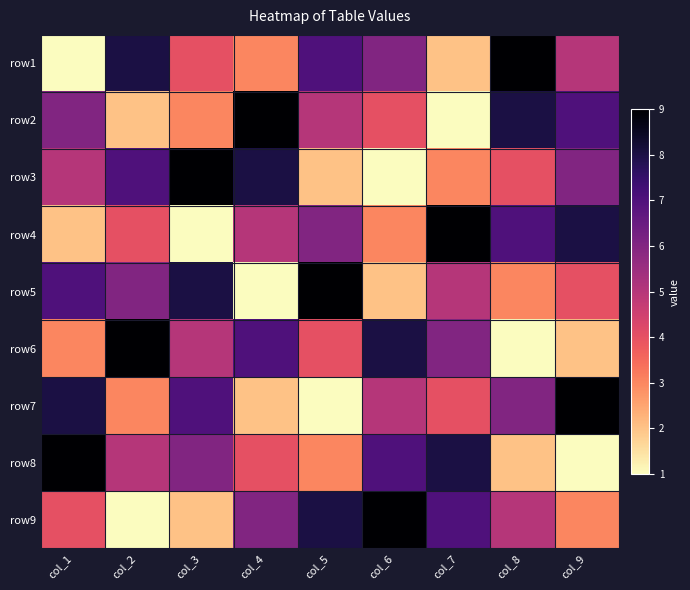

Between col_3 and col_5, which is larger?

col_5